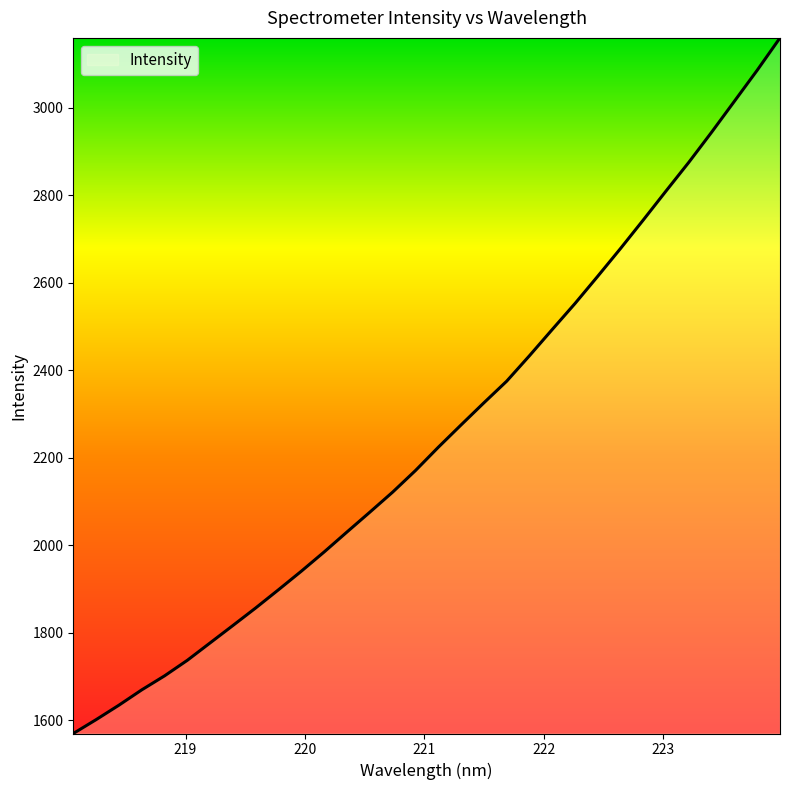

What is the minimum value shown in the chart?

1569.7